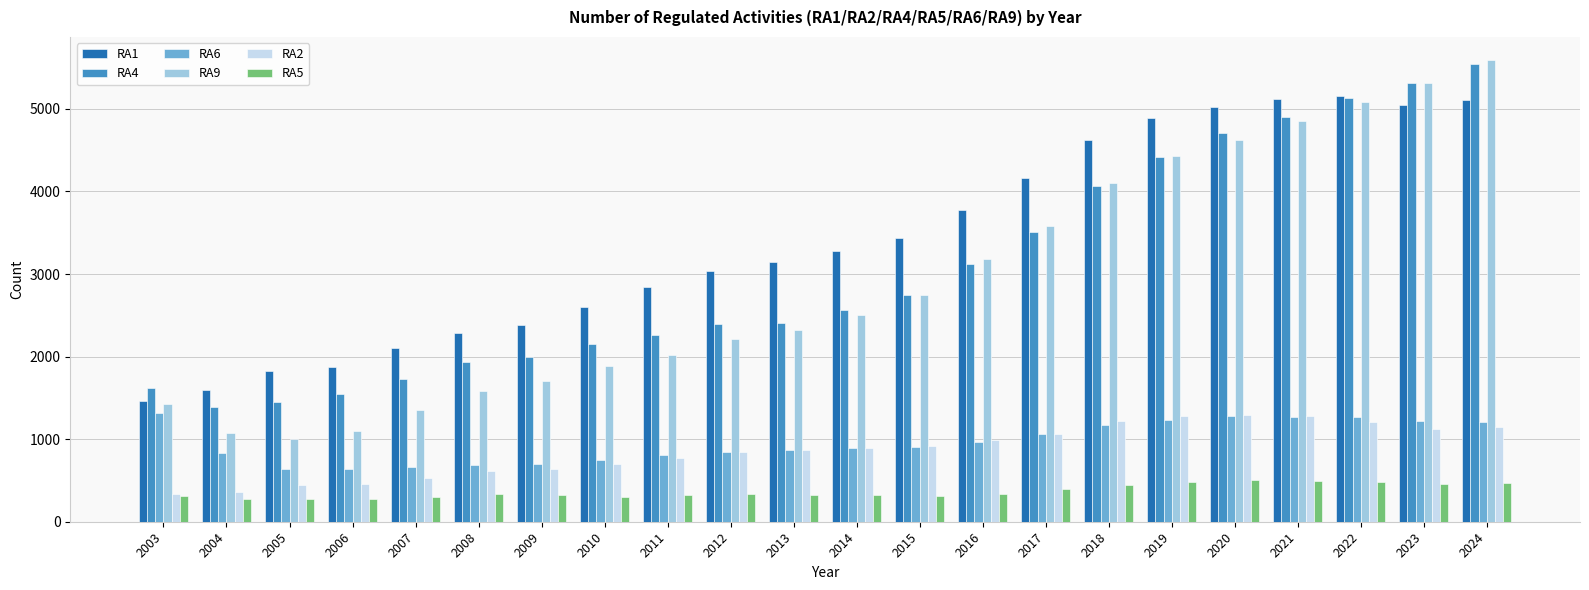

What is the average value of the RA4 series?

3041